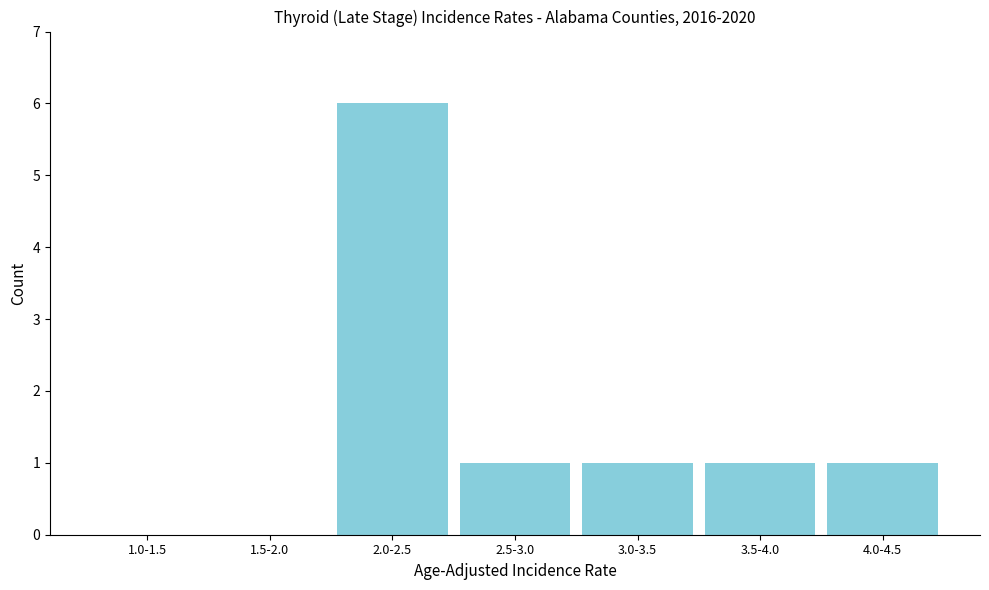

Reading left to right, transcribe all the data shown in this chart.

1.0-1.5=0	1.5-2.0=0	2.0-2.5=6	2.5-3.0=1	3.0-3.5=1	3.5-4.0=1	4.0-4.5=1